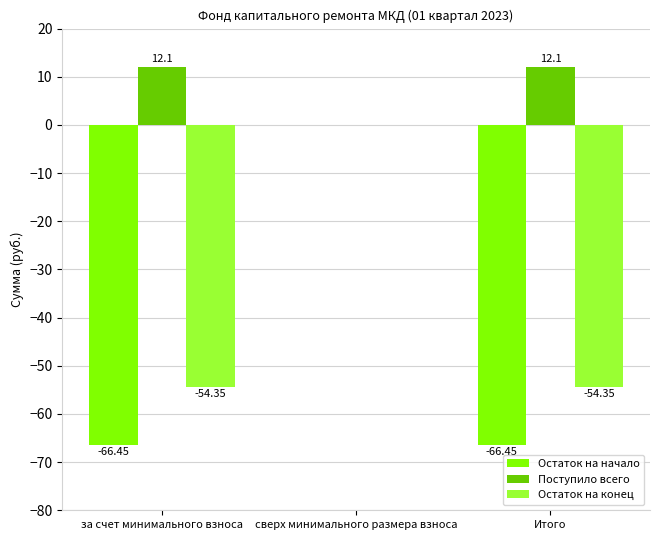

Between сверх минимального размера взноса and Итого, which series saw the biggest shift?

Остаток на начало